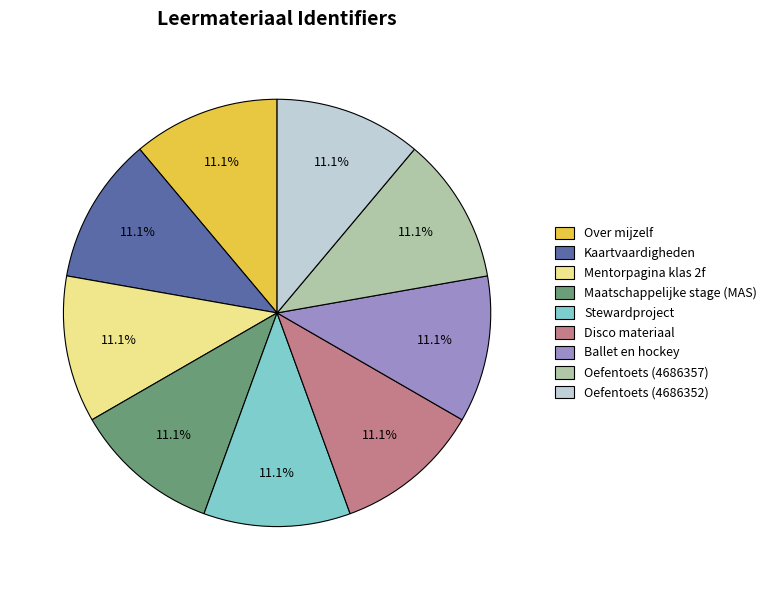

What percentage is the Oefentoets (4686357) slice, to the nearest percent?

11%